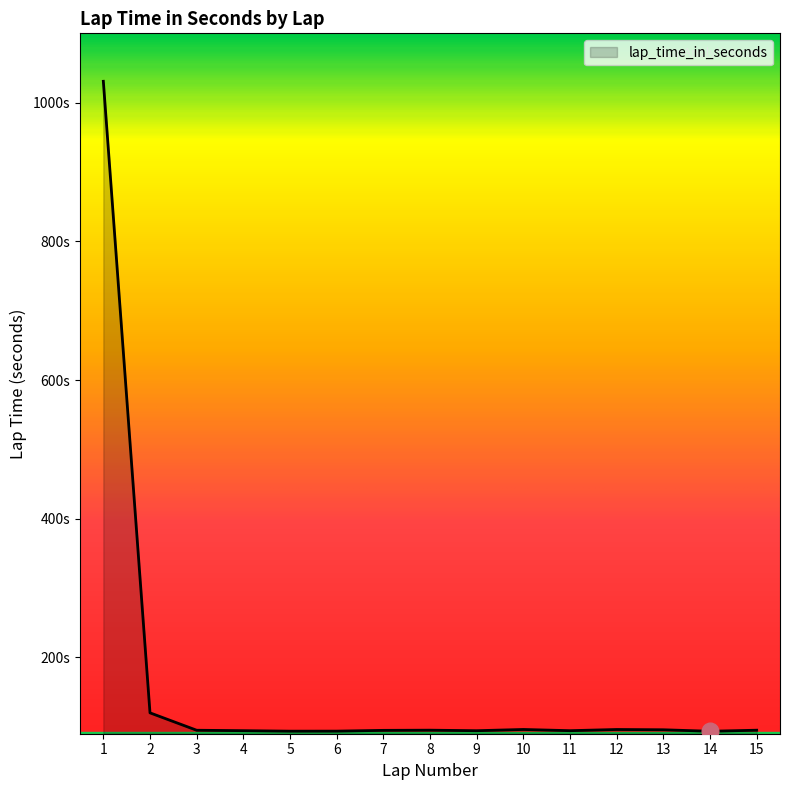

At which label is the value closest to 562?

2